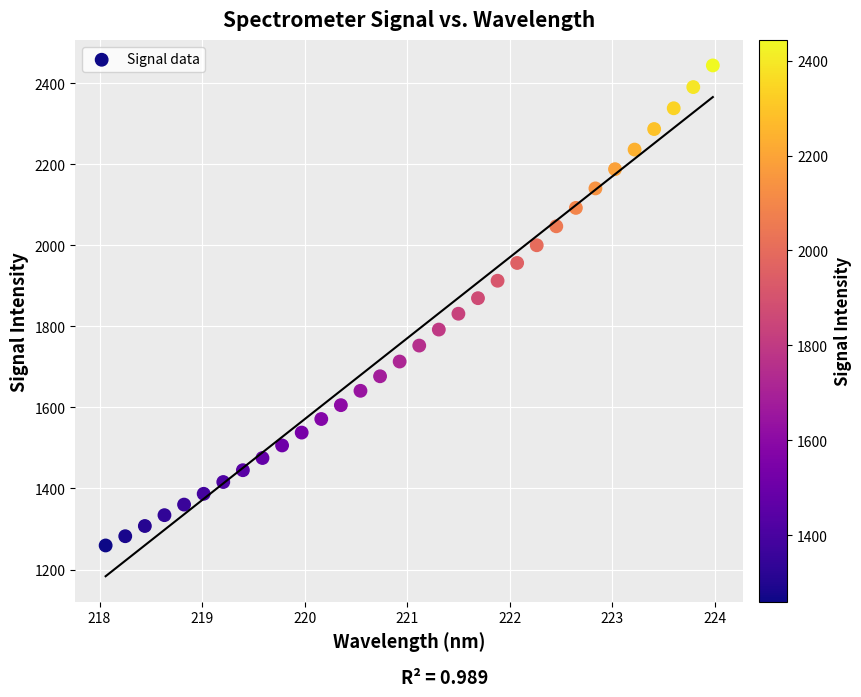

What is the range of X values (max minus min)?

5.9